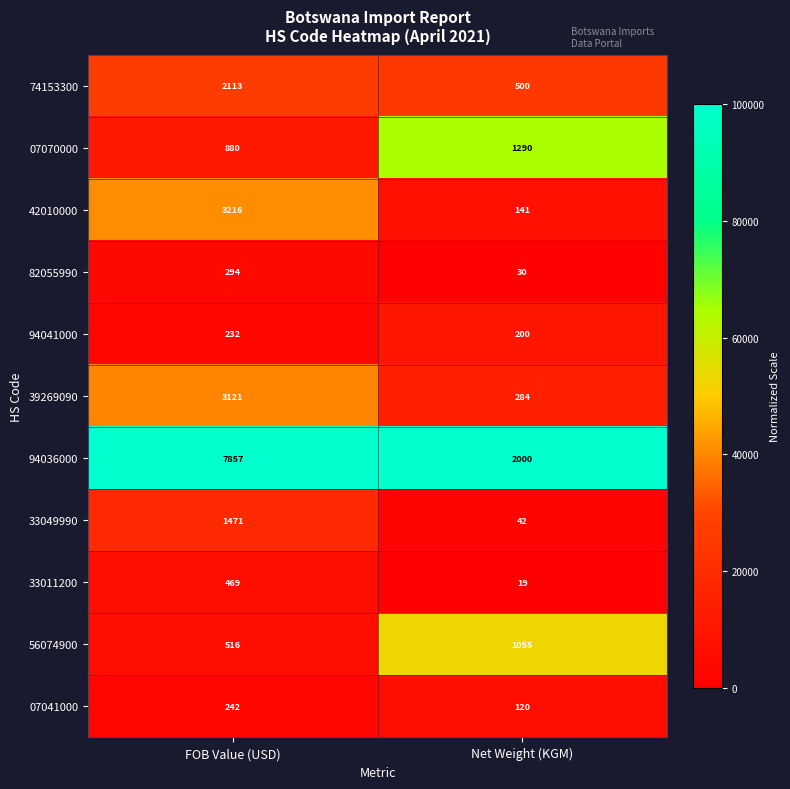

Count the number of data series in this chart.

11